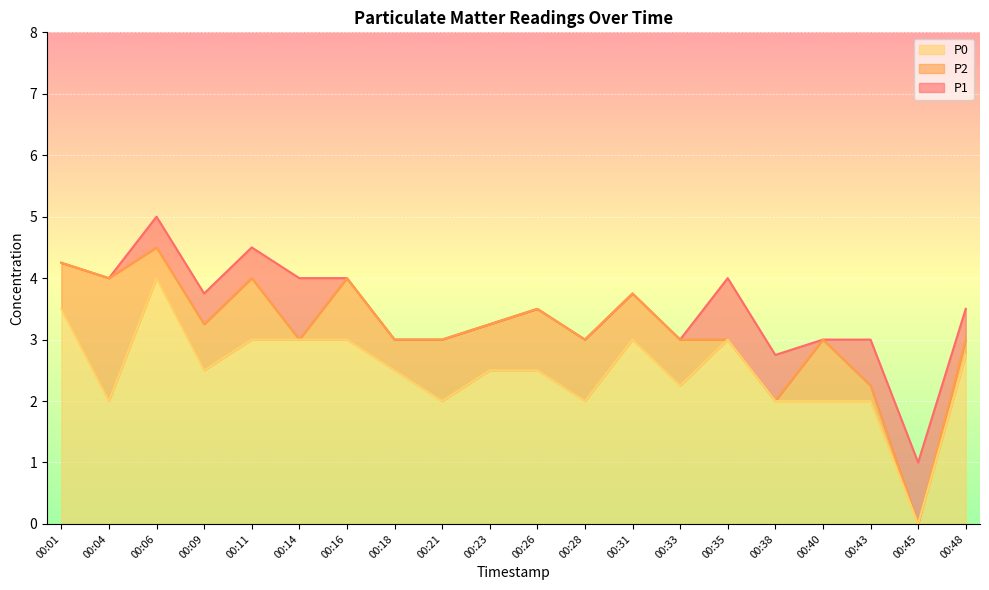

Is the value of P2 at 00:21 greater than the value of P0 at 00:43?

Yes